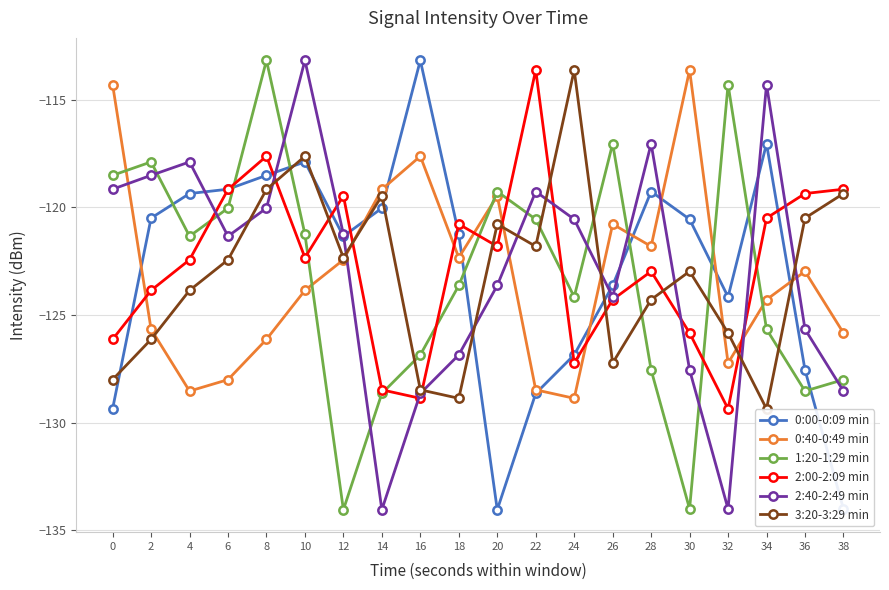

What is the value of the 0:40-0:49 min point at the 15th from the left?

-121.8